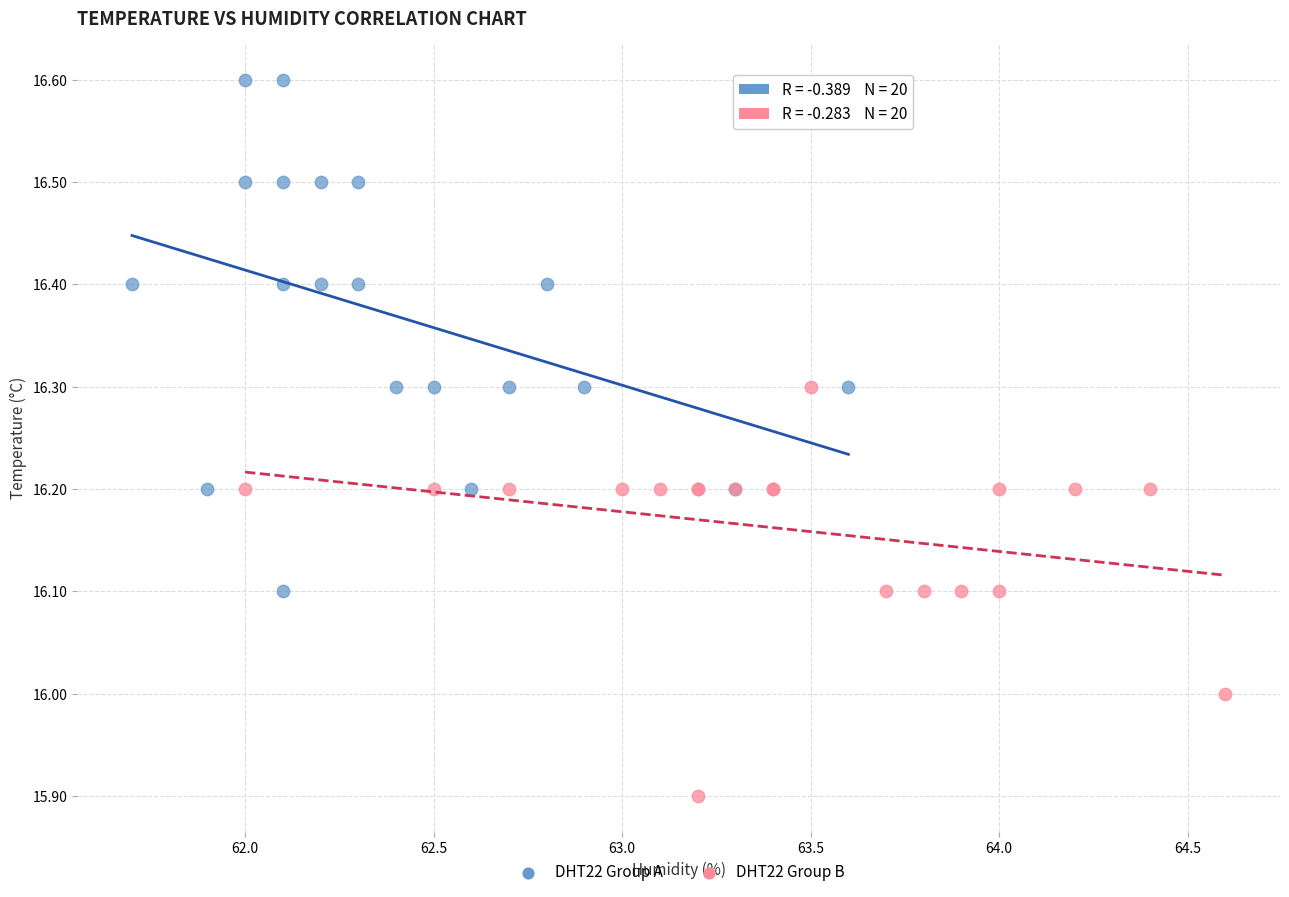

Which series has the largest Y range (max minus min)?

DHT22 Group A